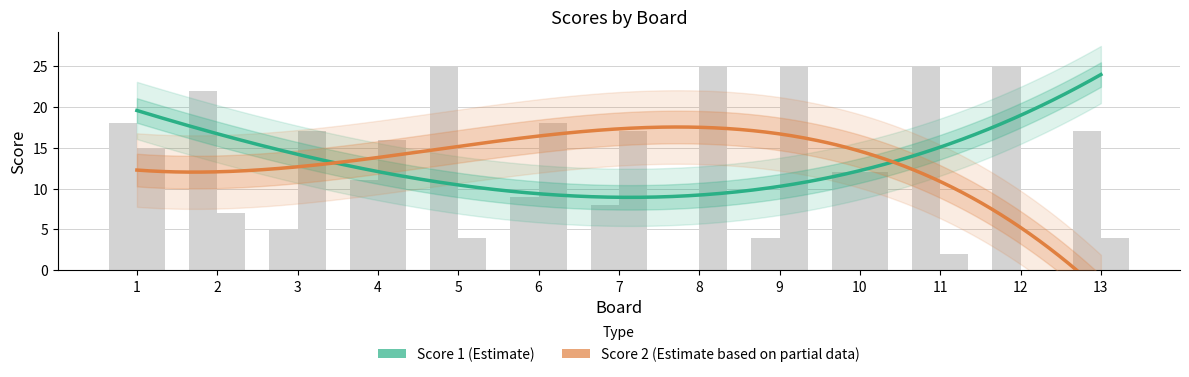

At 9, list the series in order from smallest to largest.

Score 1, Score 2